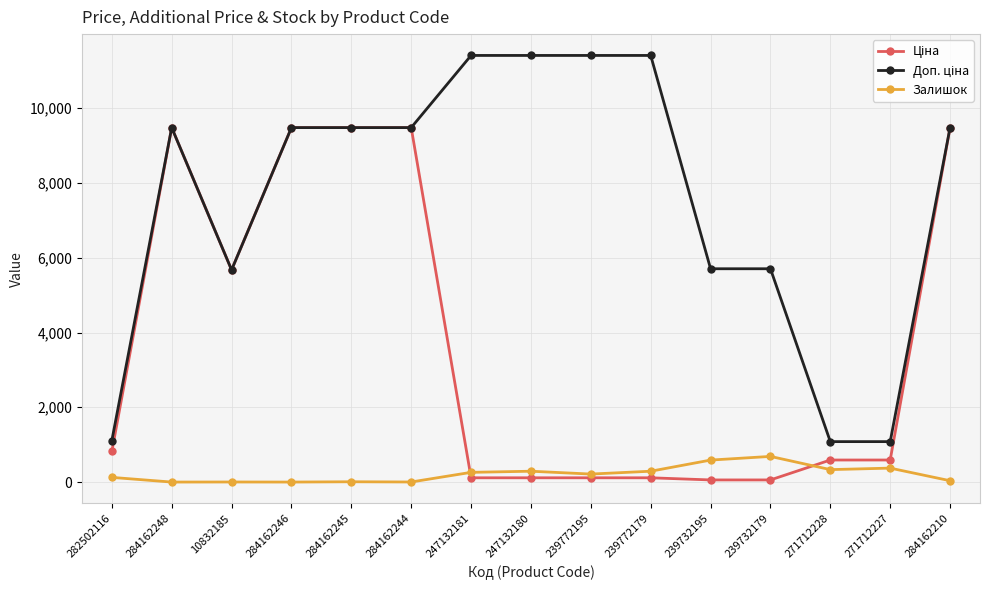

True or false: Залишок has a value of 214.0 at 239772195.

True